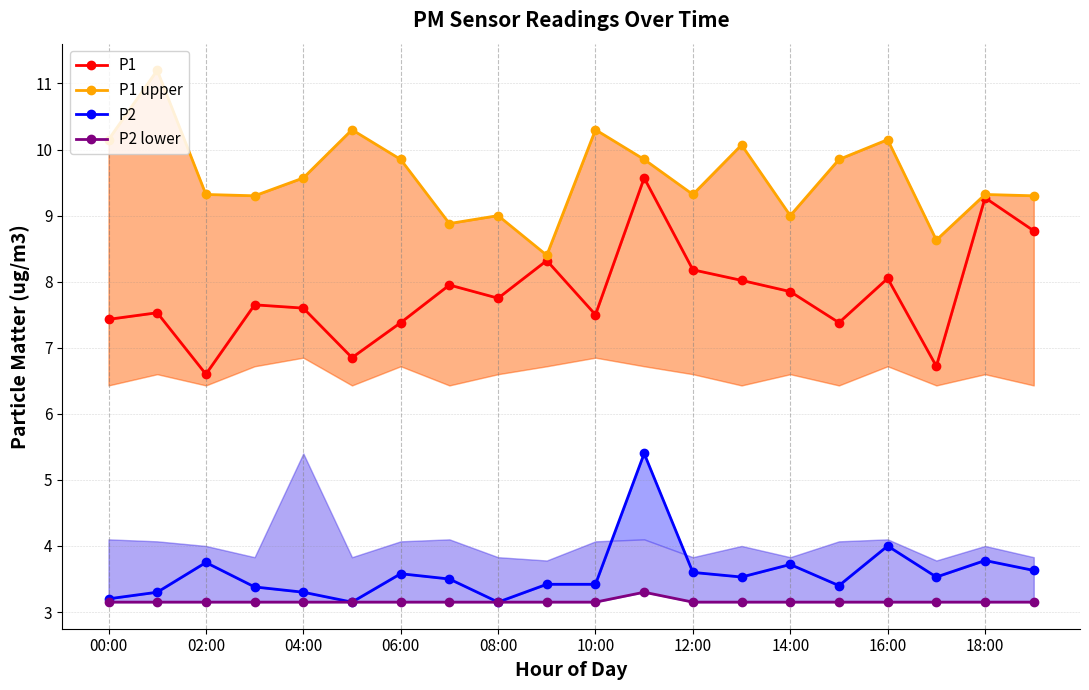

Which series has the widest spread of values?

P1